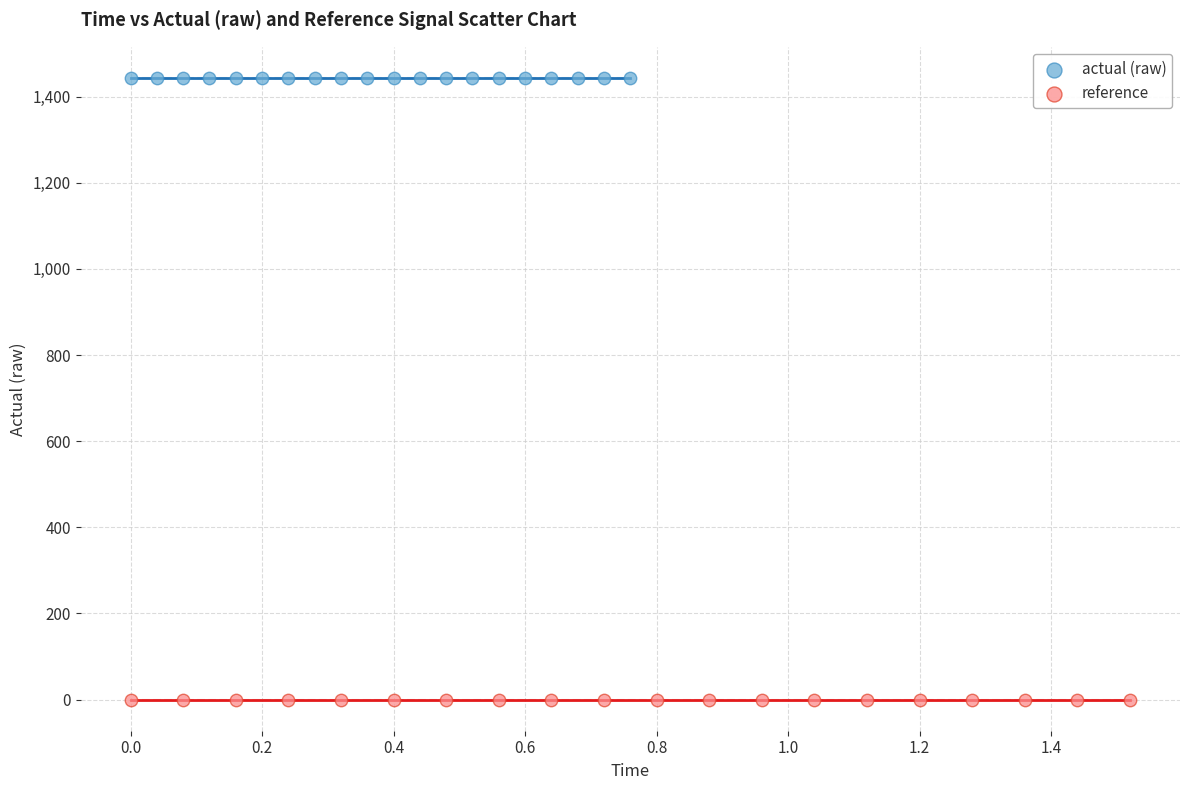

Which series reaches the maximum Y coordinate?

actual (raw)